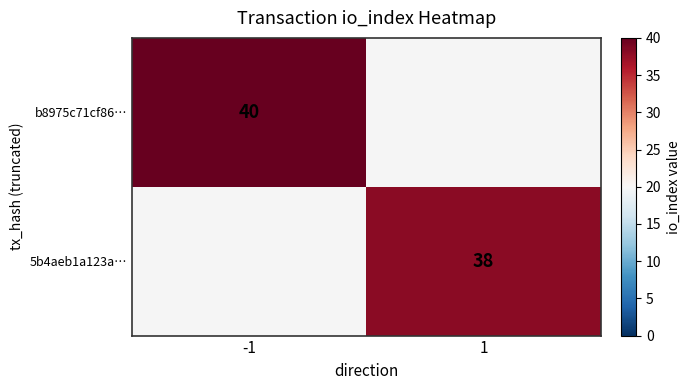

At how many categories does at least one series exceed 23?

2